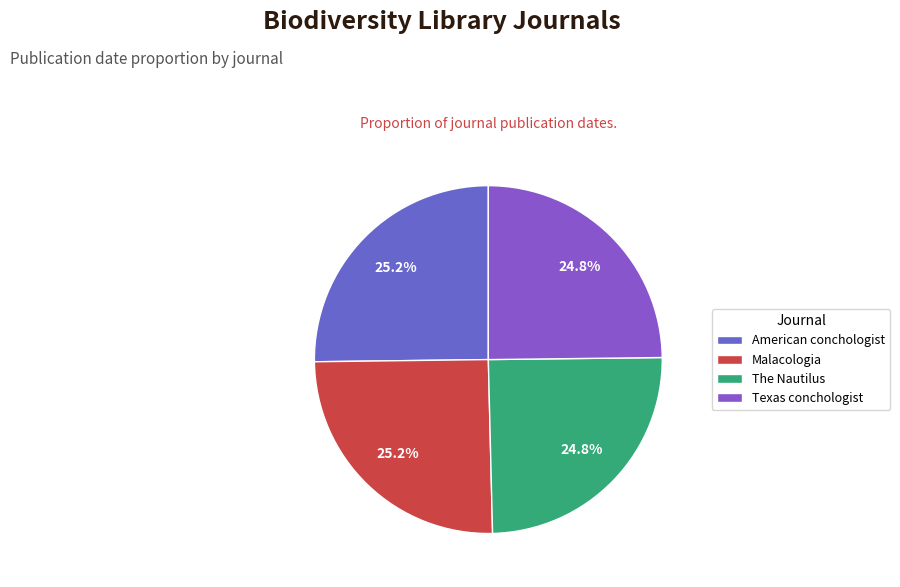

What is the ratio of the value at The Nautilus to the value at Malacologia?

1.0